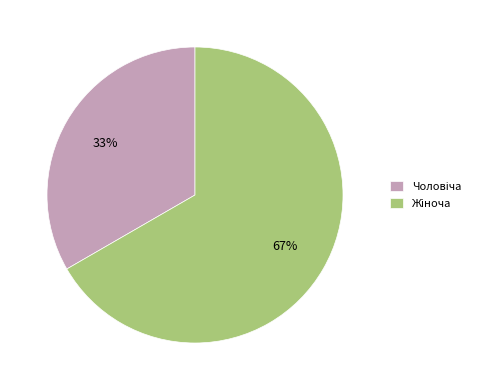

To the nearest percent, what is the average slice percentage?

50%